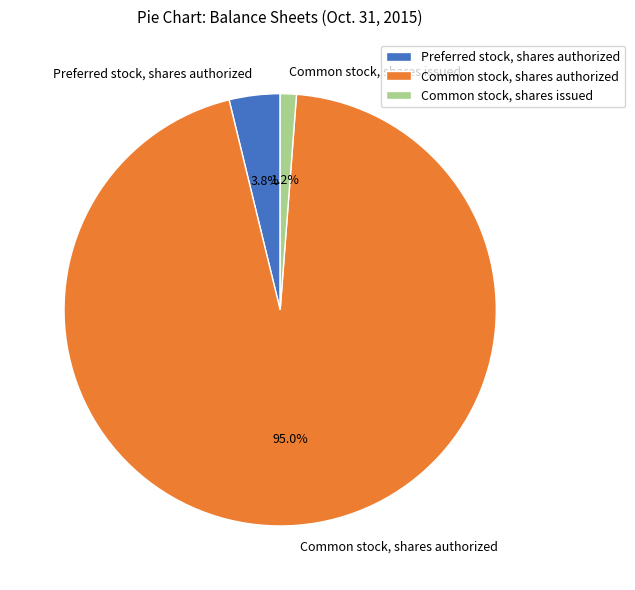

Approximately how many times larger is the value at Common stock, shares authorized compared to Preferred stock, shares authorized?

25.0